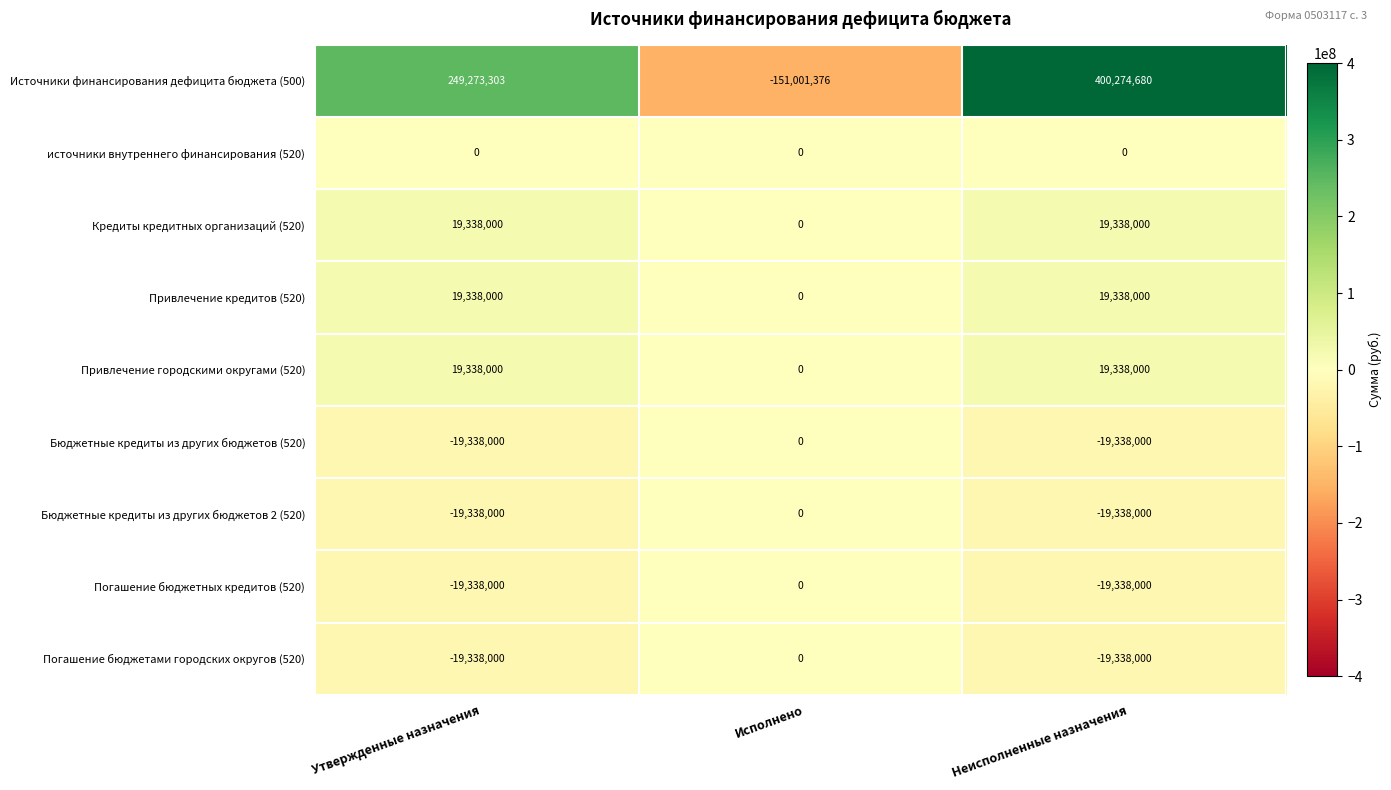

Reading left to right, what are all the values shown in this chart?

Источники финансирования дефицита бюджета (500): 249273303	-151001376	400274680
источники внутреннего финансирования (520): 0	0	0
Кредиты кредитных организаций (520): 19338000	0	19338000
Привлечение кредитов (520): 19338000	0	19338000
Привлечение городскими округами (520): 19338000	0	19338000
Бюджетные кредиты из других бюджетов (520): -19338000	0	-19338000
Бюджетные кредиты из других бюджетов 2 (520): -19338000	0	-19338000
Погашение бюджетных кредитов (520): -19338000	0	-19338000
Погашение бюджетами городских округов (520): -19338000	0	-19338000